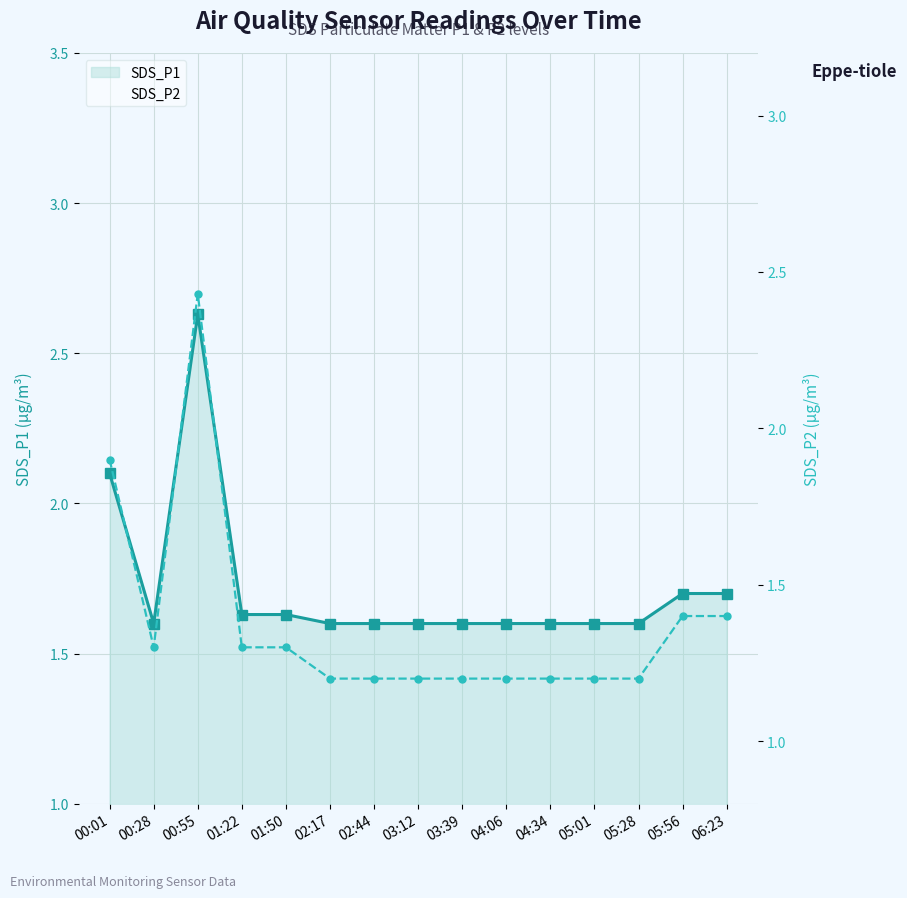

What is the average value of the SDS_P2 series?

1.4